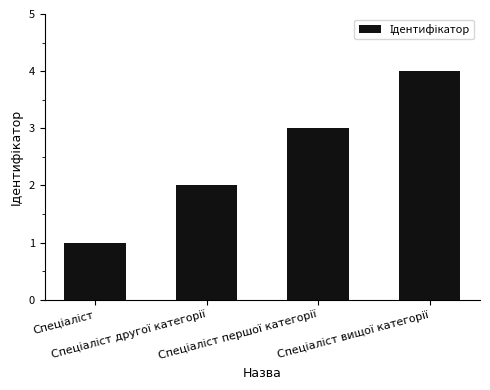

What is the sum of all values?

10